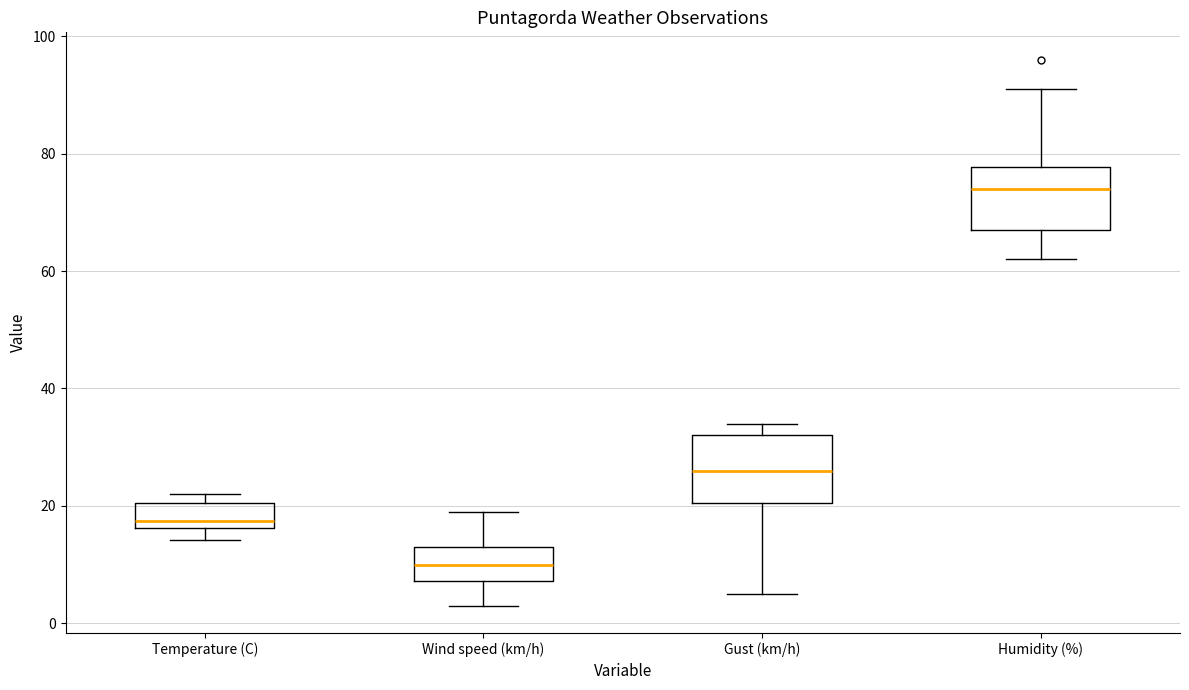

Where is the upper edge of the box for Temperature (C) on the y-axis? The values are not printed on the chart, so give them approximately, as read against the axis.

20